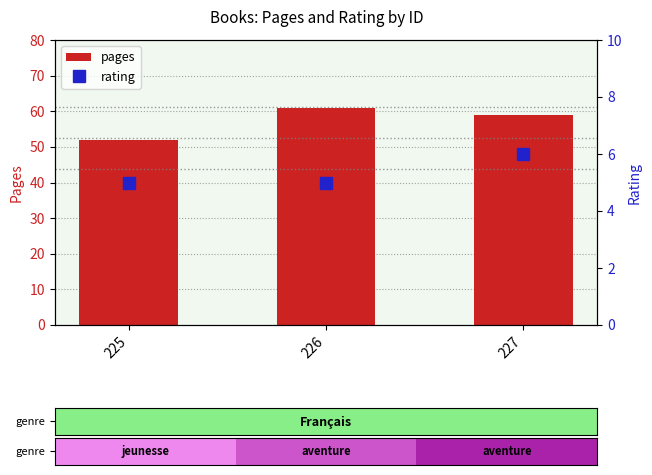

What is the difference between the pages values at 225 and 226?

9